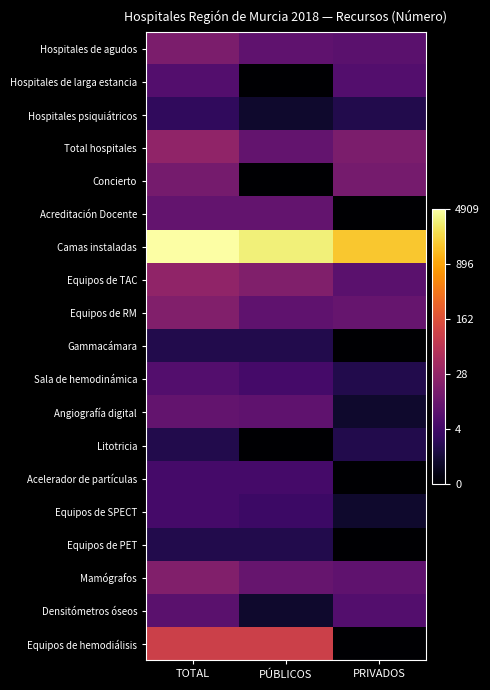

How many data points does each series have?

3